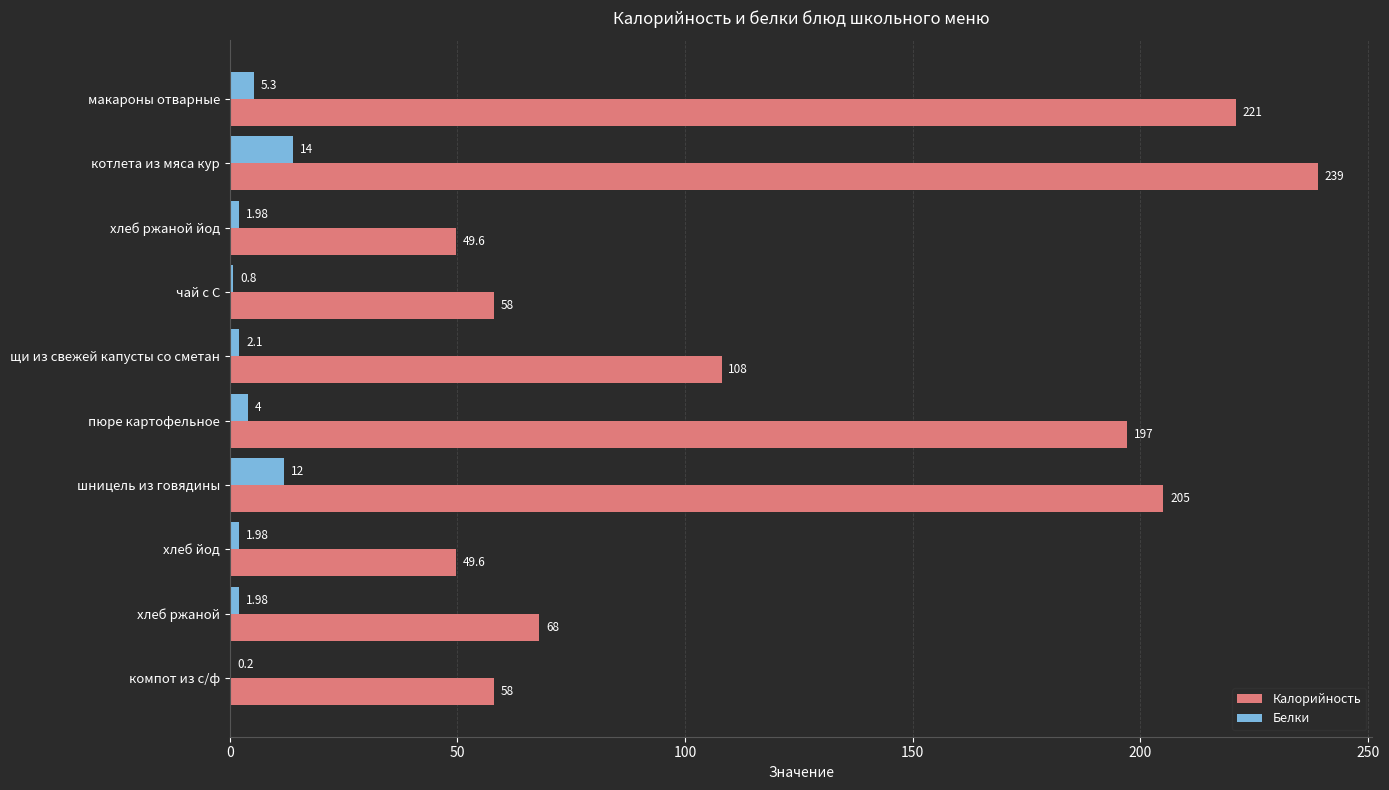

What is the sum of the Калорийность values at котлета из мяса кур and макароны отварные?

460.0